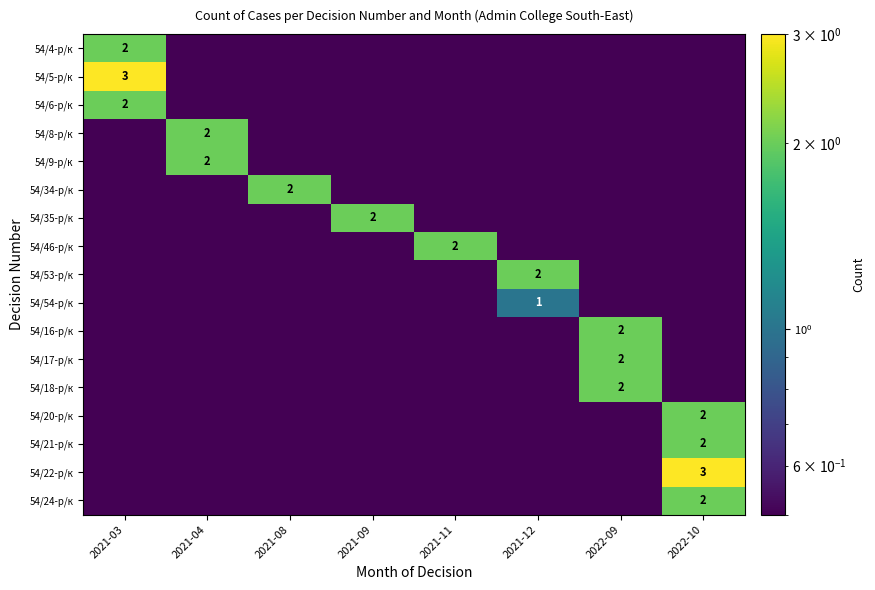

The value of 54/35-р/к at 2021-09 is 1.2. True or false?

False